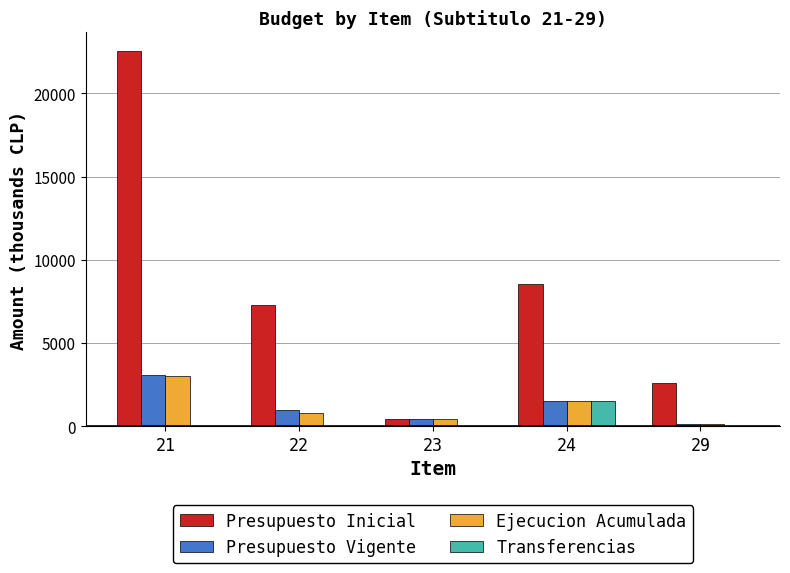

Between 23 and 24, which series saw the biggest shift?

Presupuesto Inicial